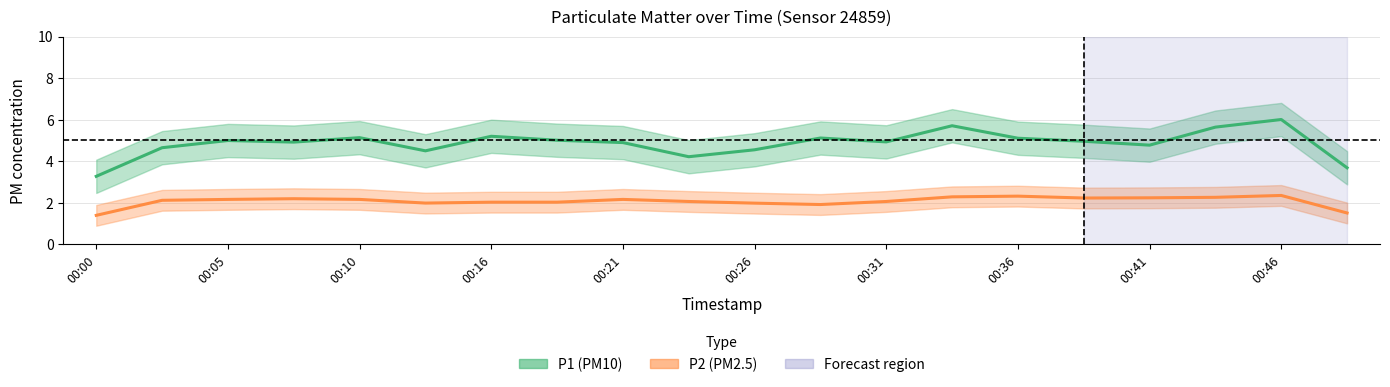

What position from the left is 00:16?

7